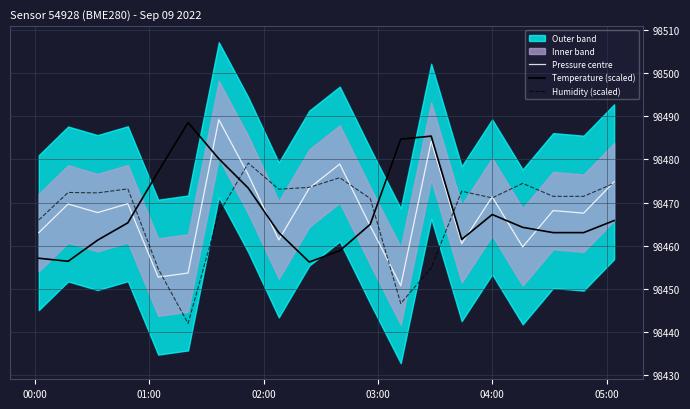

What is the difference between the maximum and minimum values in the Temperature (scaled) series?

32.4